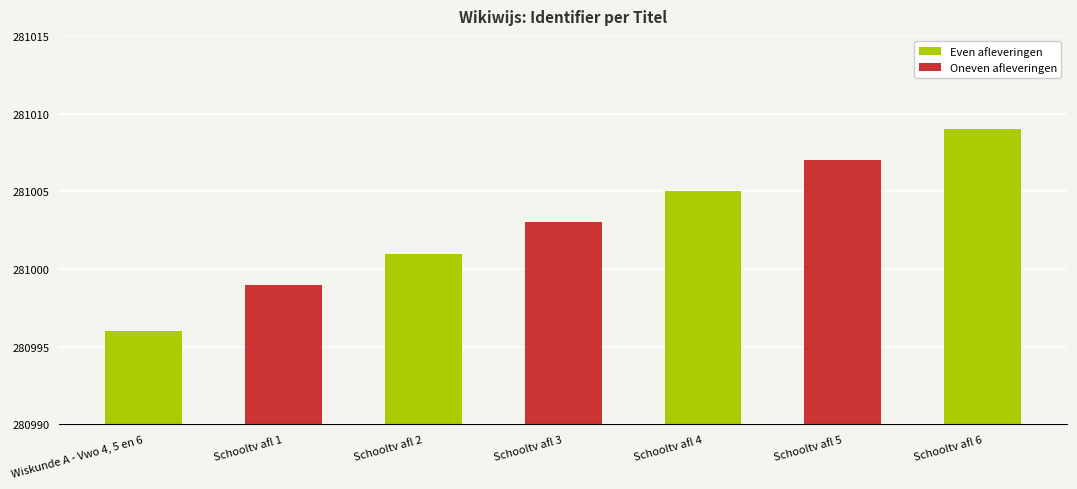

Reading right to left, list all the values displayed in this chart.

Schooltv afl 6=281009	Schooltv afl 5=281007	Schooltv afl 4=281005	Schooltv afl 3=281003	Schooltv afl 2=281001	Schooltv afl 1=280999	Wiskunde A - Vwo 4, 5 en 6=280996